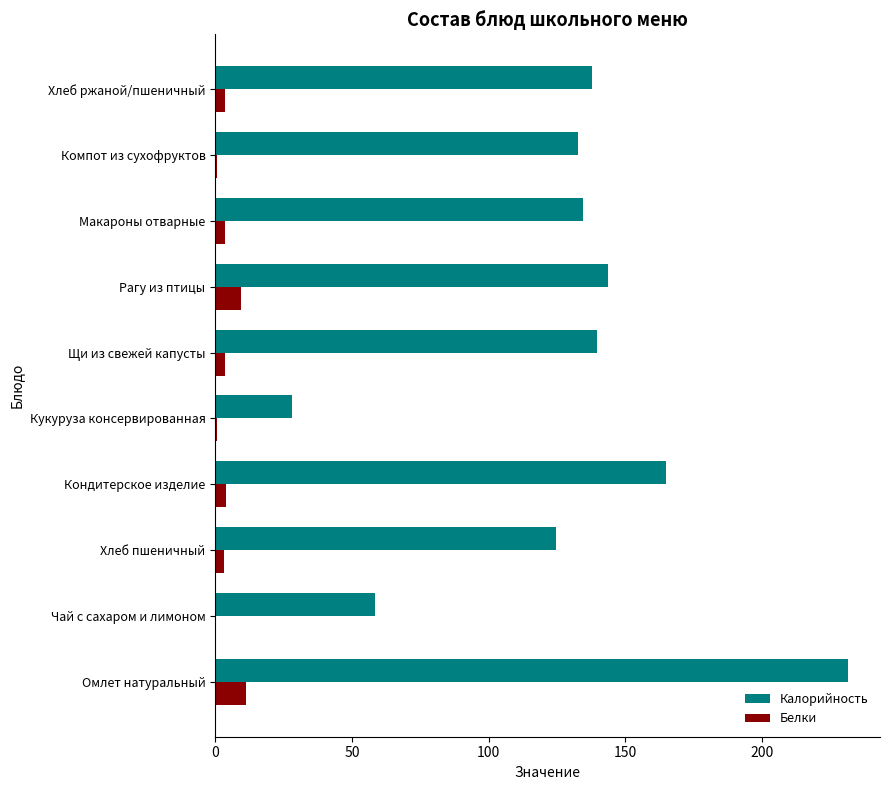

At which label does Калорийность reach its peak?

Омлет натуральный